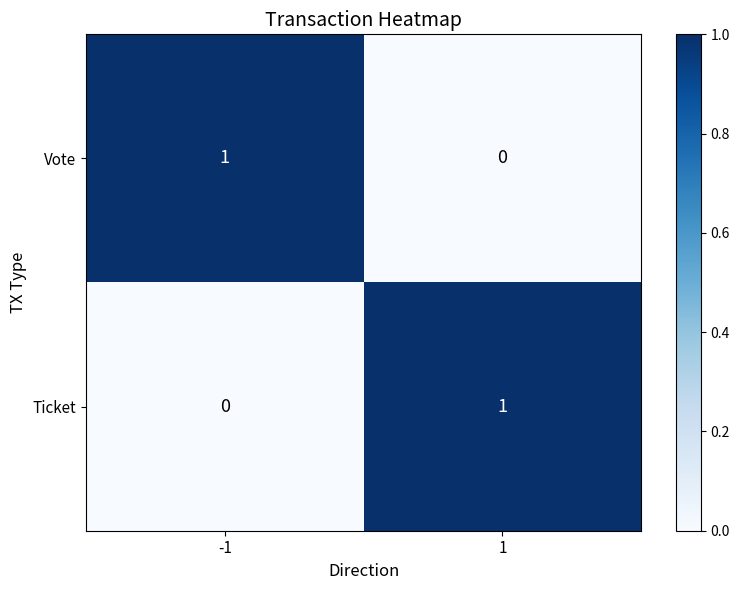

The value of Ticket at 1 is 2. True or false?

False